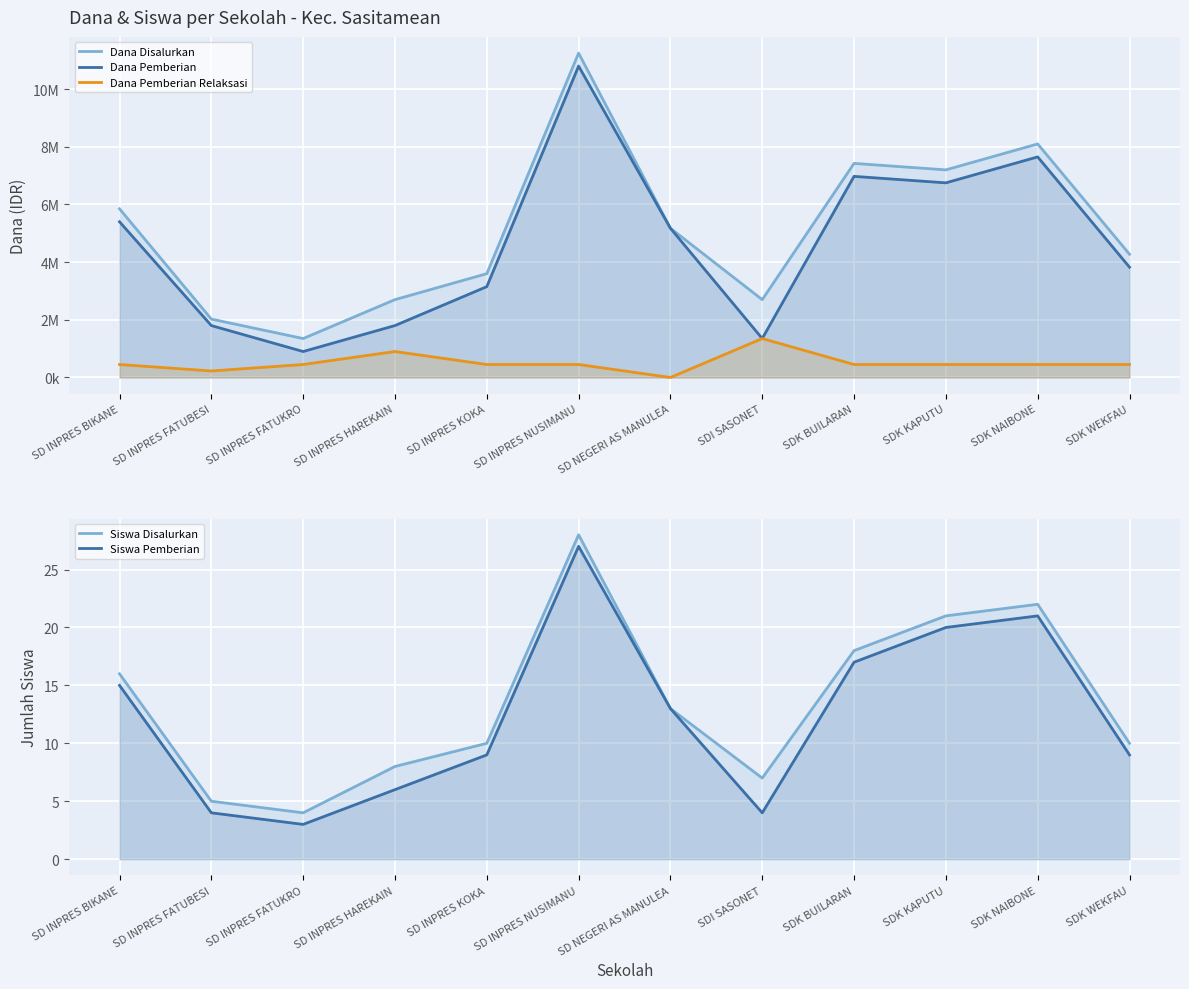

True or false: Siswa Disalurkan and Dana Pemberian cross at least once.

False